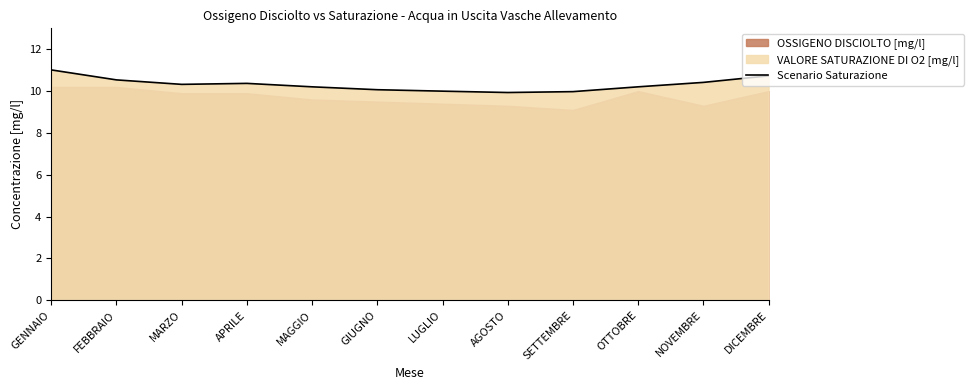

Reading right to left, list all the values displayed in this chart.

10.7	10.4	10.2	10.0	9.9	10.0	10.1	10.2	10.4	10.3	10.5	11.0